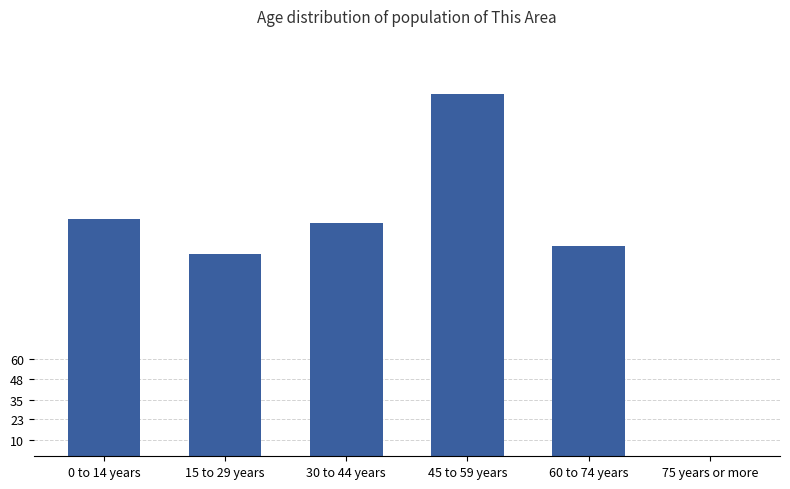

What is the sum of the values at 75 years or more and 45 to 59 years?

224